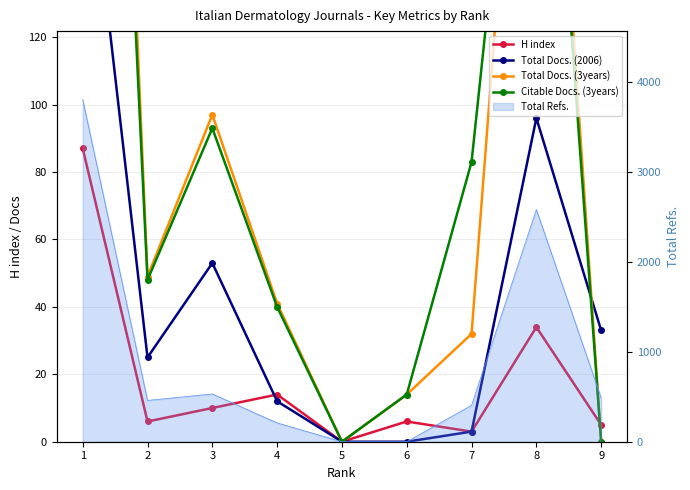

What is the difference between the highest and lowest values at 1?

414